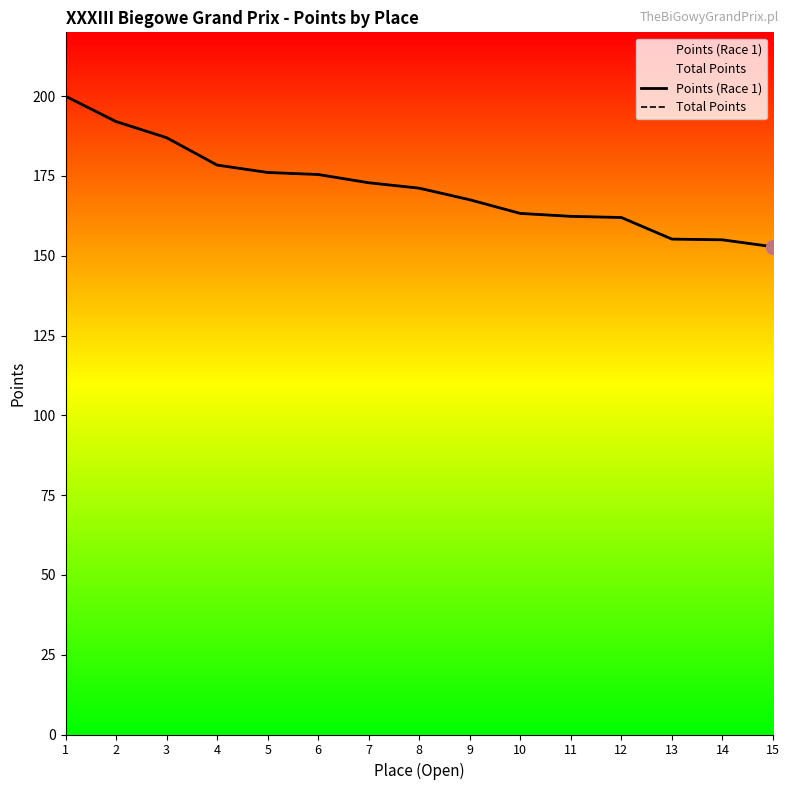

Reading right to left, extract all data points from this chart.

Points (Race 1): 152.8	155.0	155.2	162.0	162.3	163.3	167.5	171.2	172.9	175.5	176.1	178.4	187.0	192.0	200.0
Total Points: 152.8	155.0	155.2	162.0	162.3	163.3	167.5	171.2	172.9	175.5	176.1	178.4	187.0	192.0	200.0